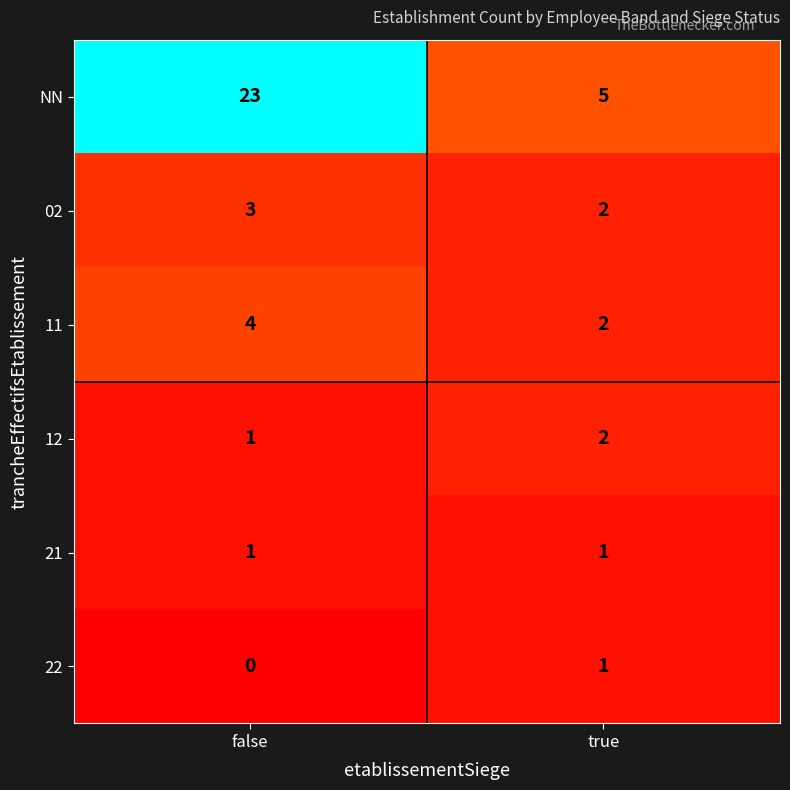

At which label is 12 closest to 1?

false